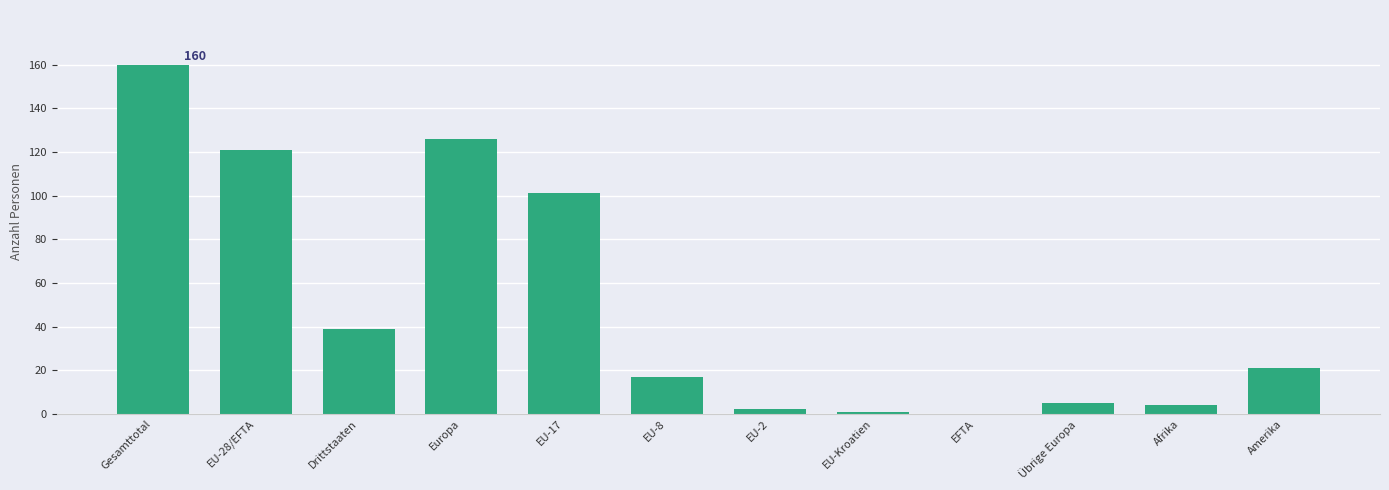

At which category does the chart reach its peak across all series?

Gesamttotal